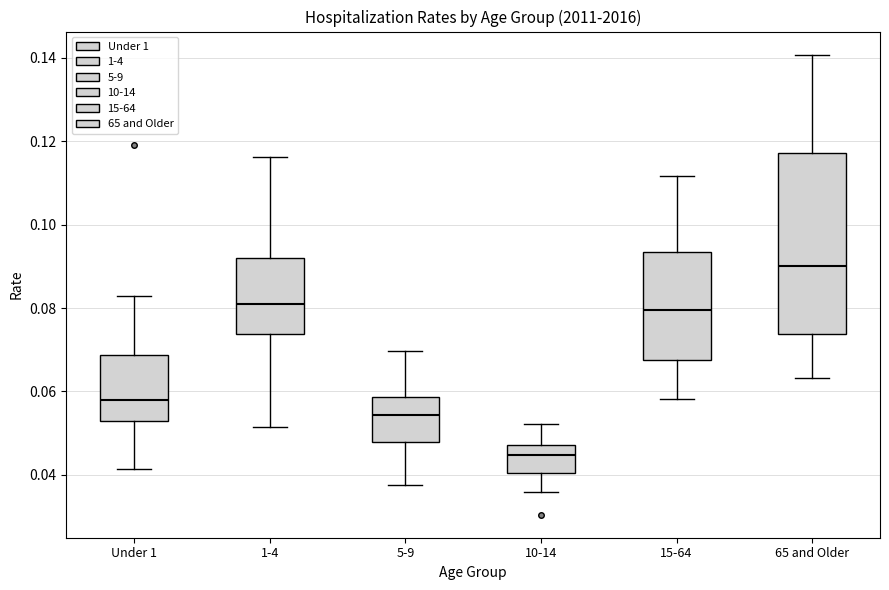

Where is the upper edge of the box for 65 and Older on the y-axis? The values are not printed on the chart, so give them approximately, as read against the axis.

0.118